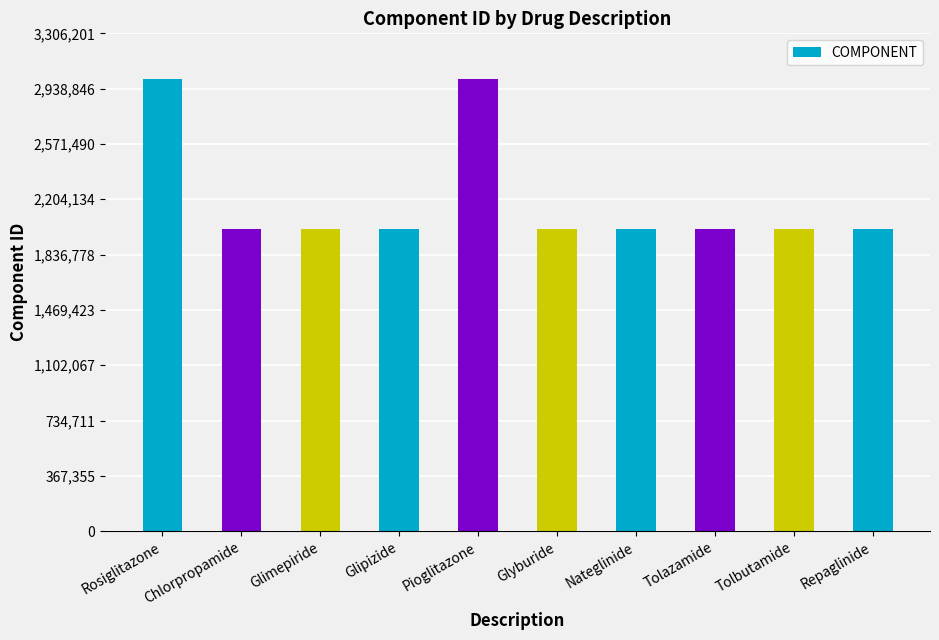

What is the greatest value displayed?

3005638